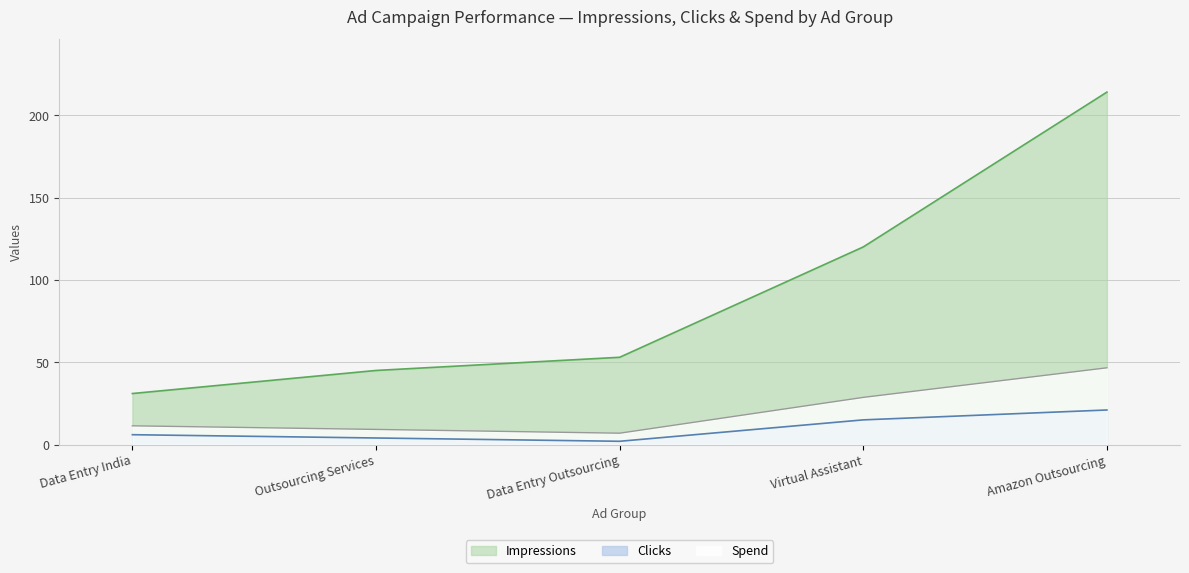

At how many categories does at least one series exceed 22?

5